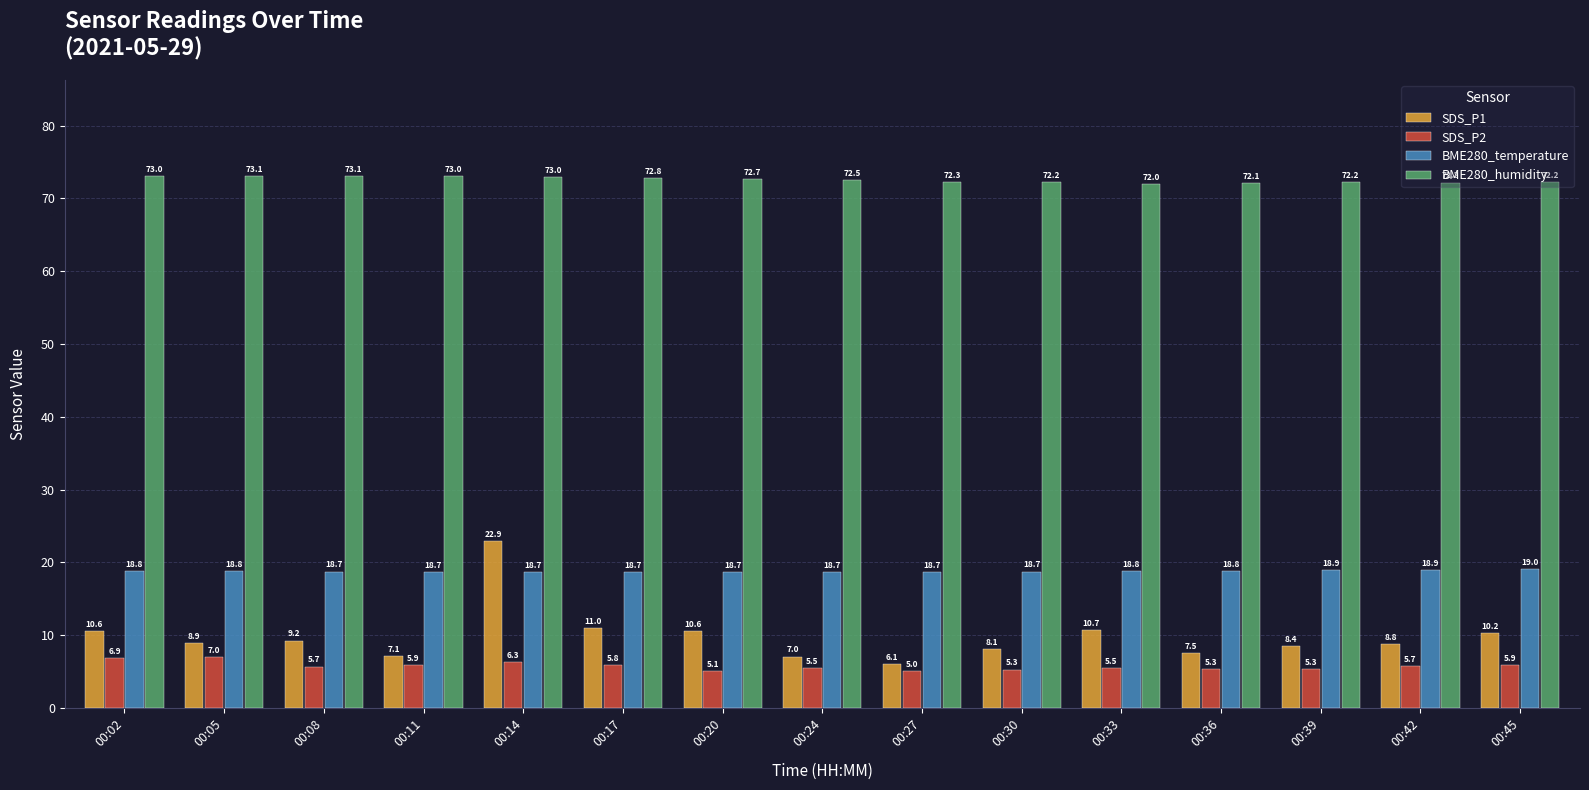

How many data points in BME280_humidity are above 72?

14